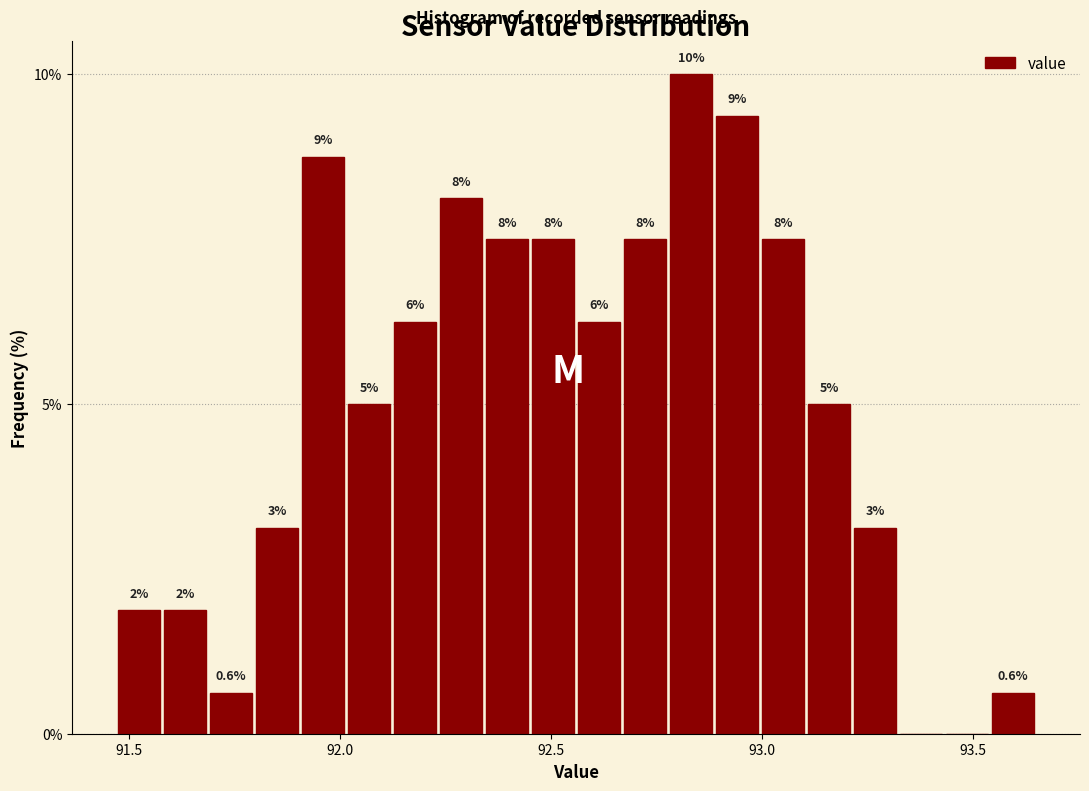

Around what value on the x-axis is the tallest bar? Give the approximate position of its centre, as read against the axis.

92.85